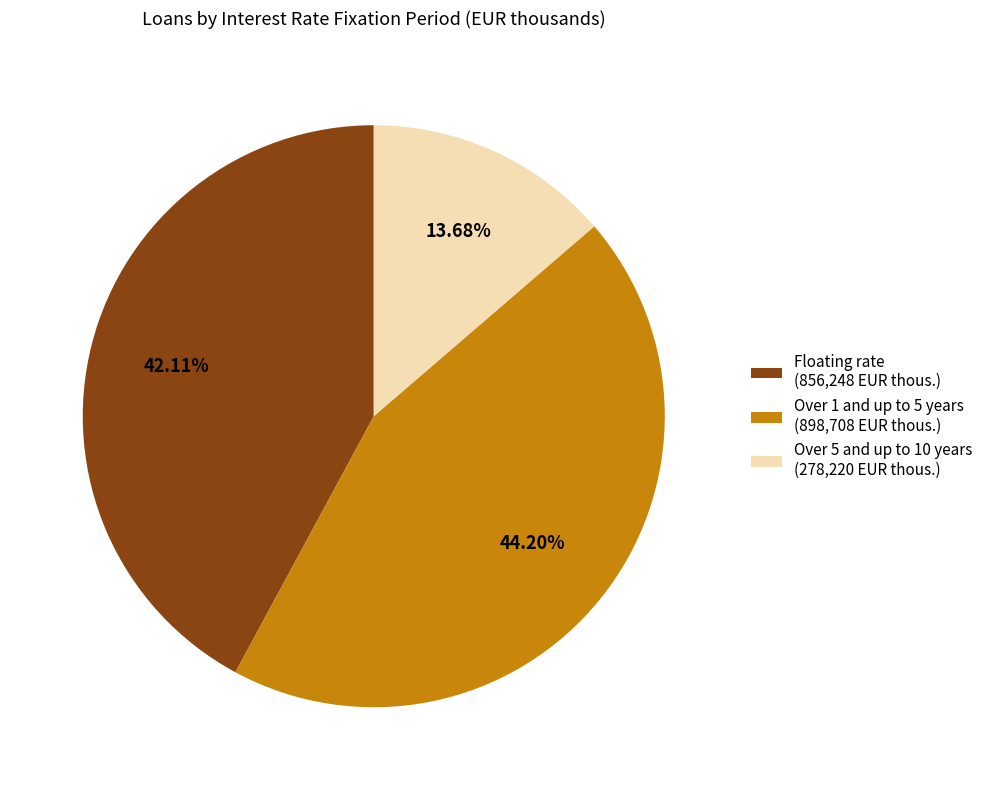

Between Floating rate (856,248 EUR thous.) and Over 5 and up to 10 years (278,220 EUR thous.), which is larger?

Floating rate (856,248 EUR thous.)